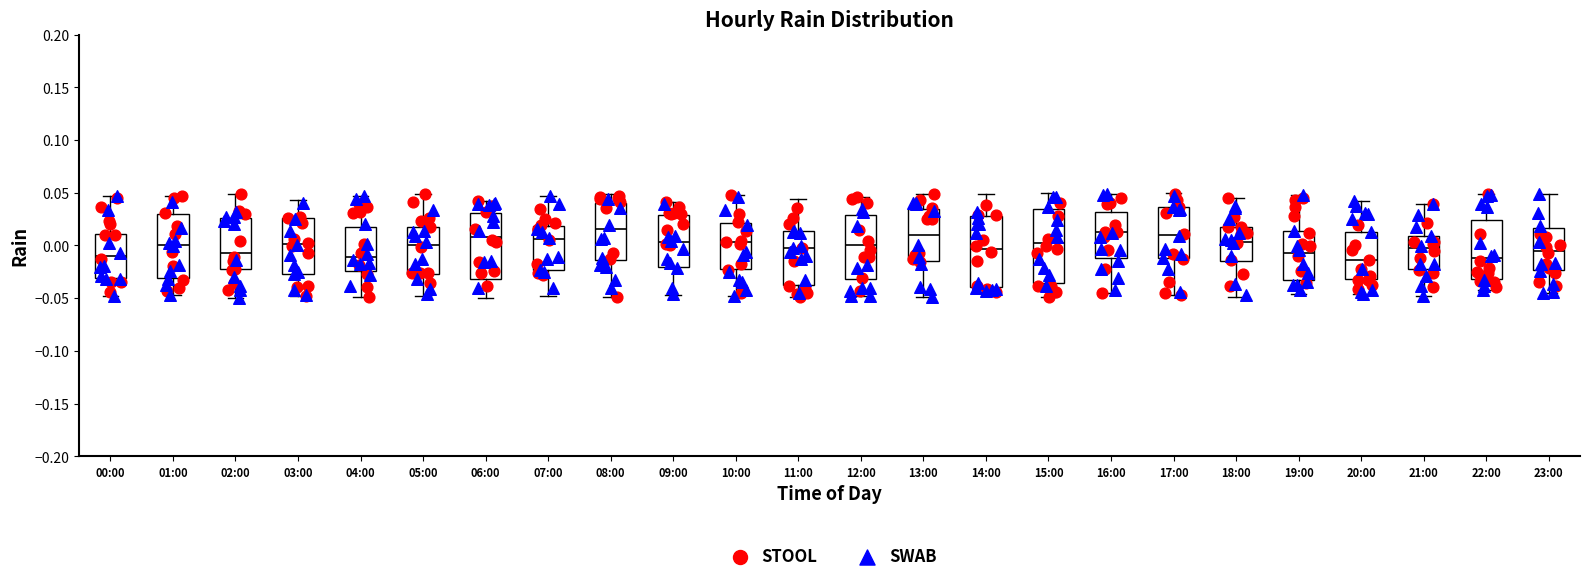

Where does the median line of the box for 08:00 sit on the y-axis? The values are not printed on the chart, so give them approximately, as read against the axis.

0.015